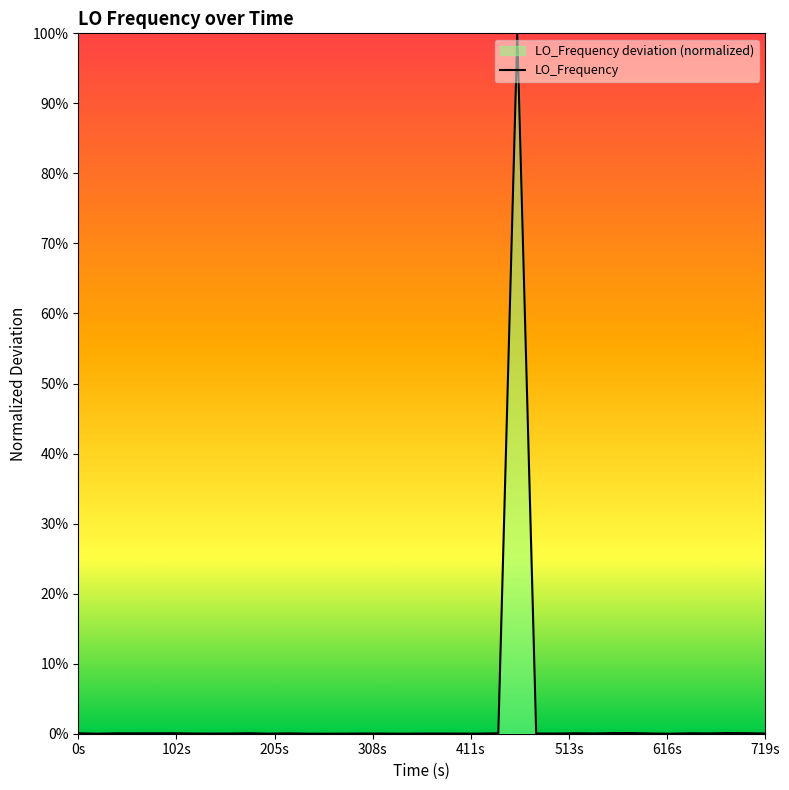

How many interior local valleys (lower than both neighbors) does the data have?

9